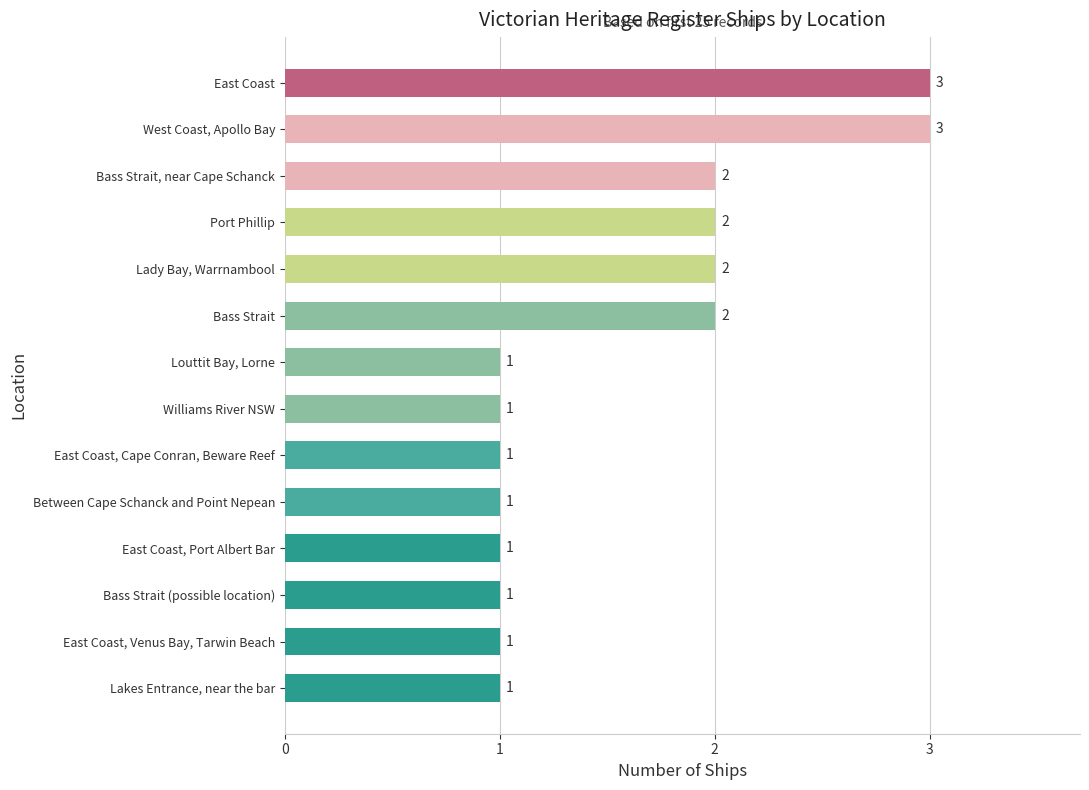

What is the greatest value displayed?

3